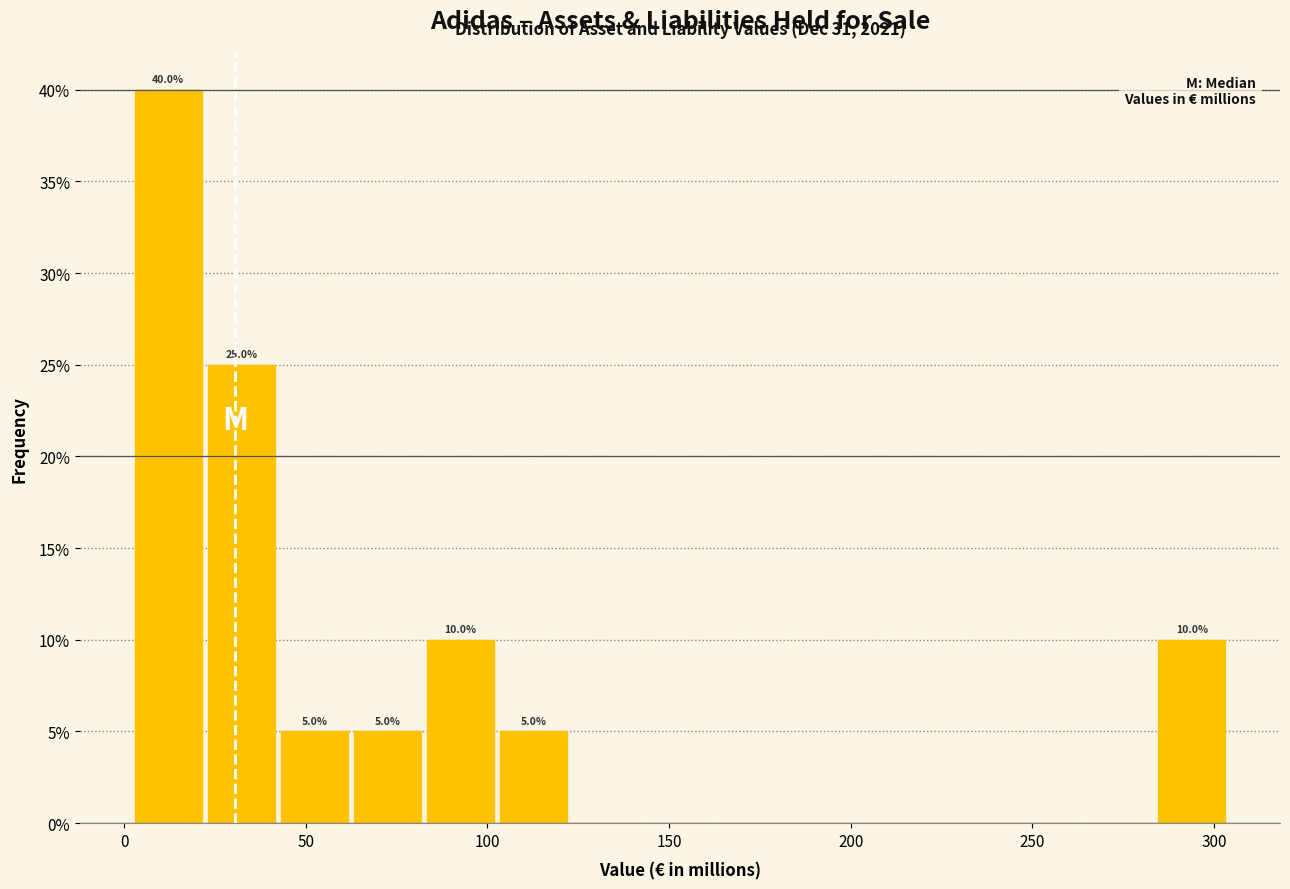

Over which range of the x-axis is the bar tallest?

0 to 20